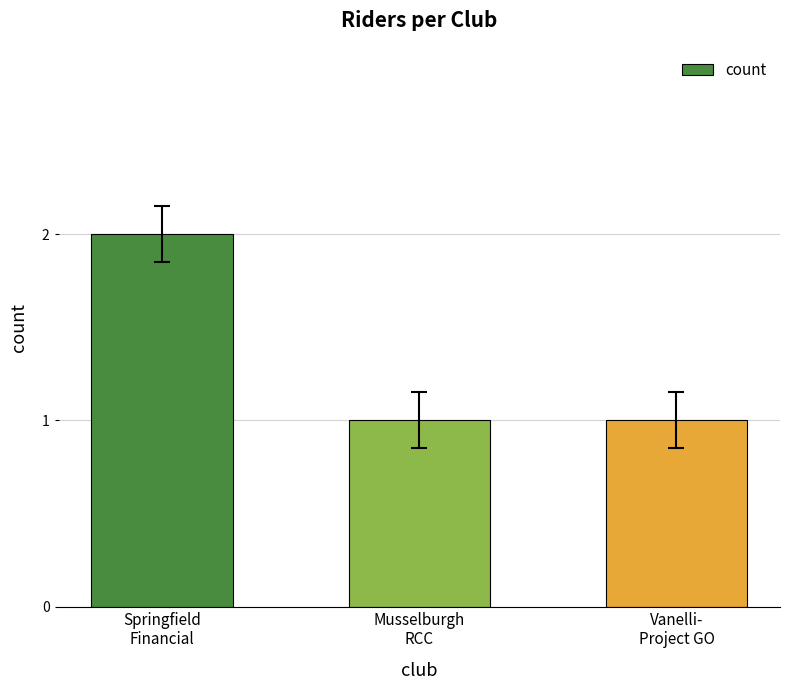

Count the values in the range 1 to 2.

3